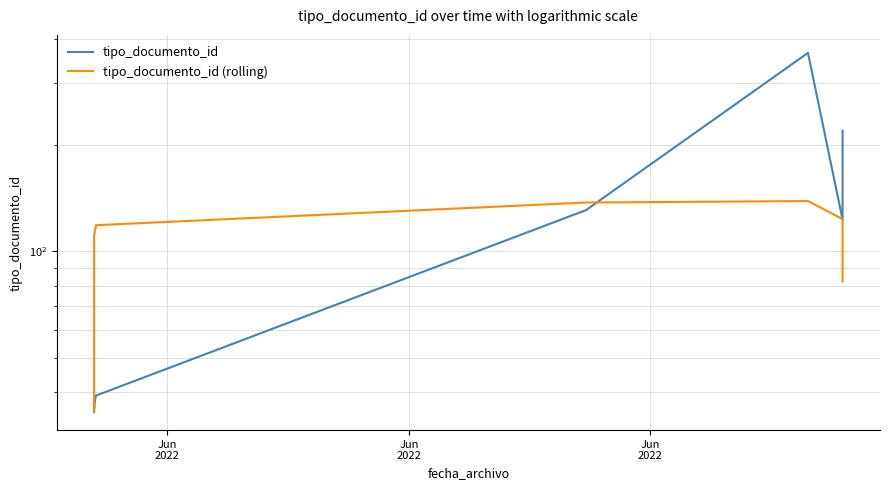

Where do tipo_documento_id and tipo_documento_id (rolling) first cross each other?

Jun
2022 and Jun
2022